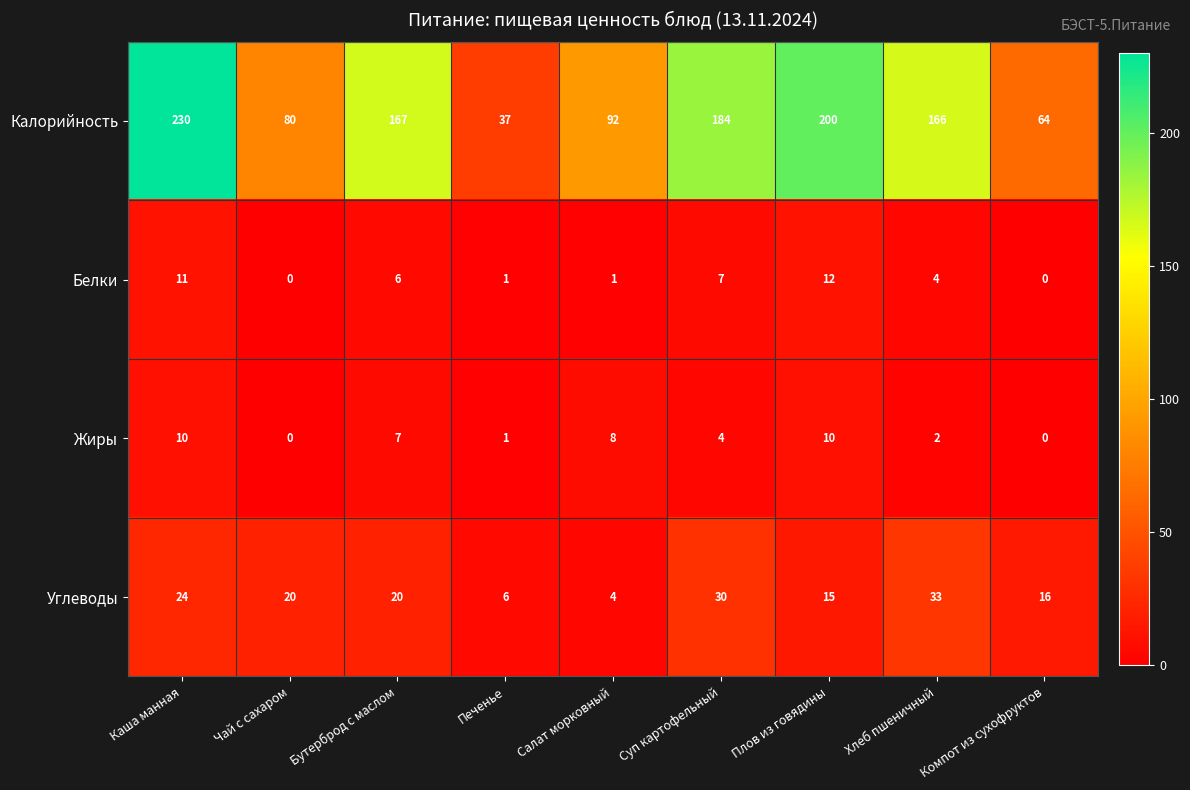

At which label is Жиры closest to 5?

Суп картофельный